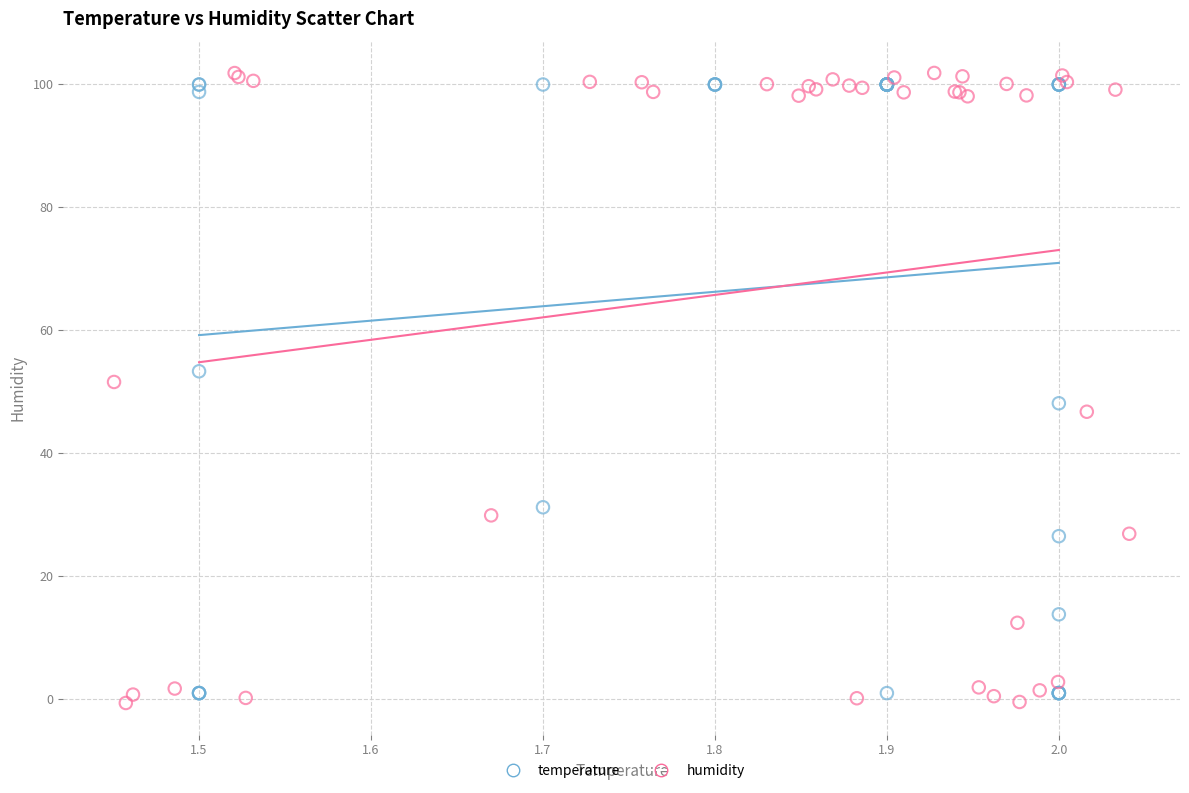

Which series contains the lowest Y value?

humidity